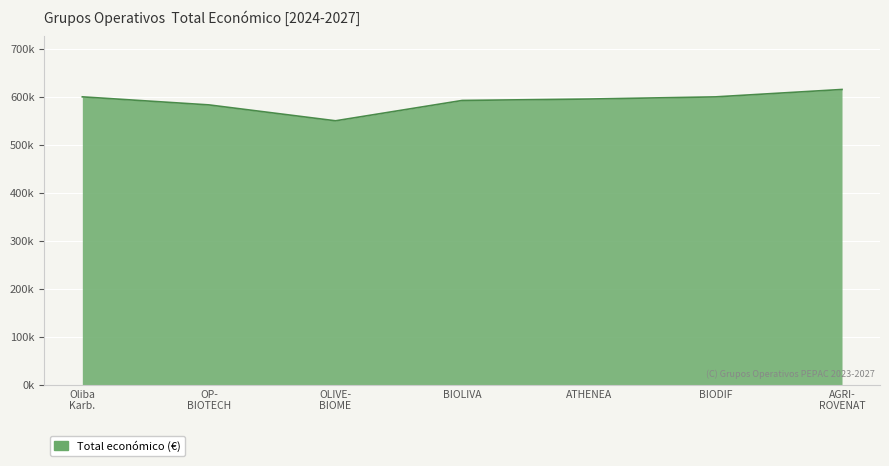

Does the chart have visible grid lines?

Yes